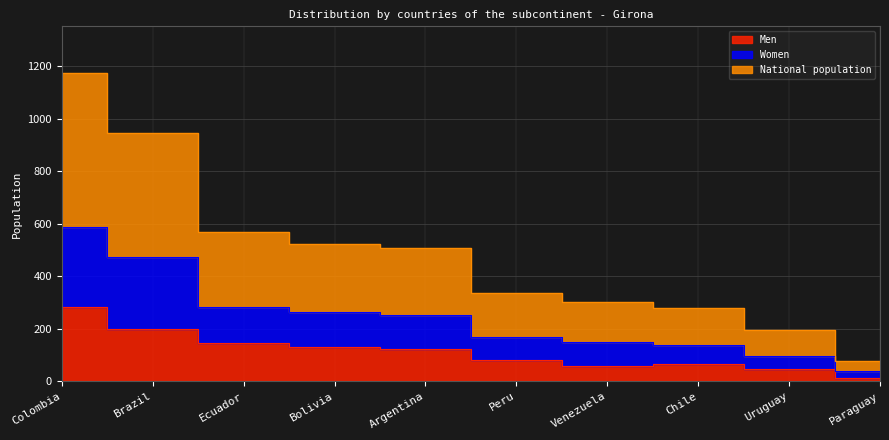

True or false: National population and Women cross at least once.

False